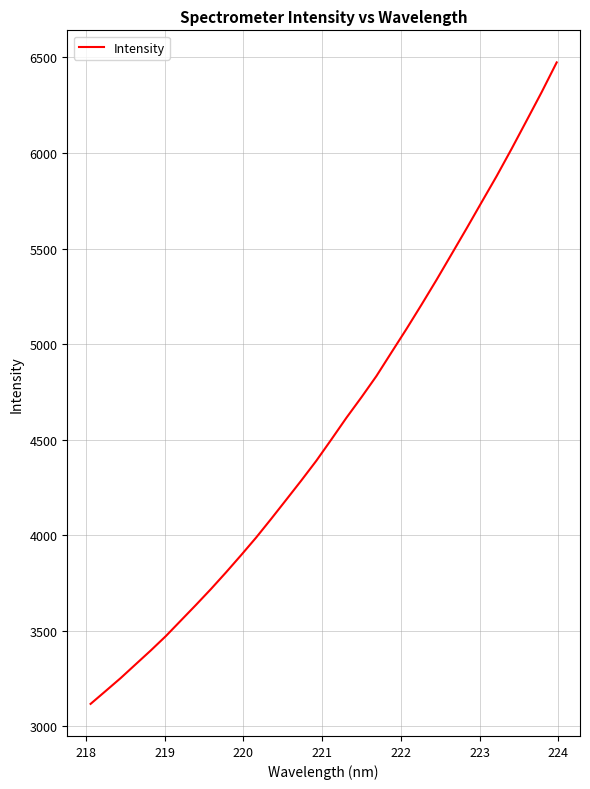

What is the maximum value shown in the chart?

6474.1